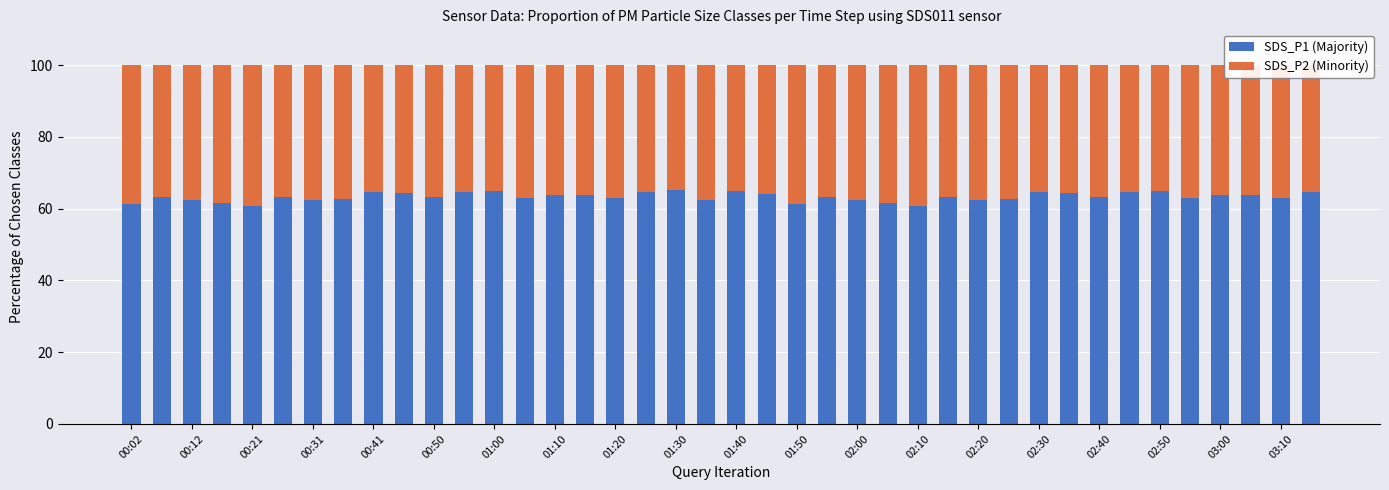

What is the minimum value for SDS_P1 (Majority)?

60.8